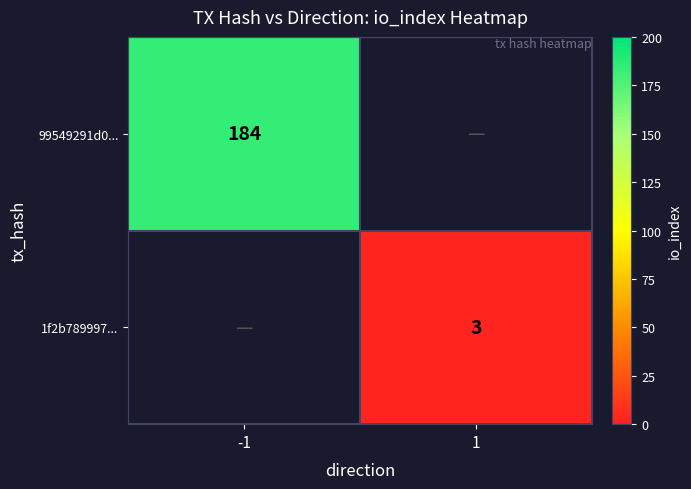

True or false: 1f2b789997... has a value of 5 at 1.

False